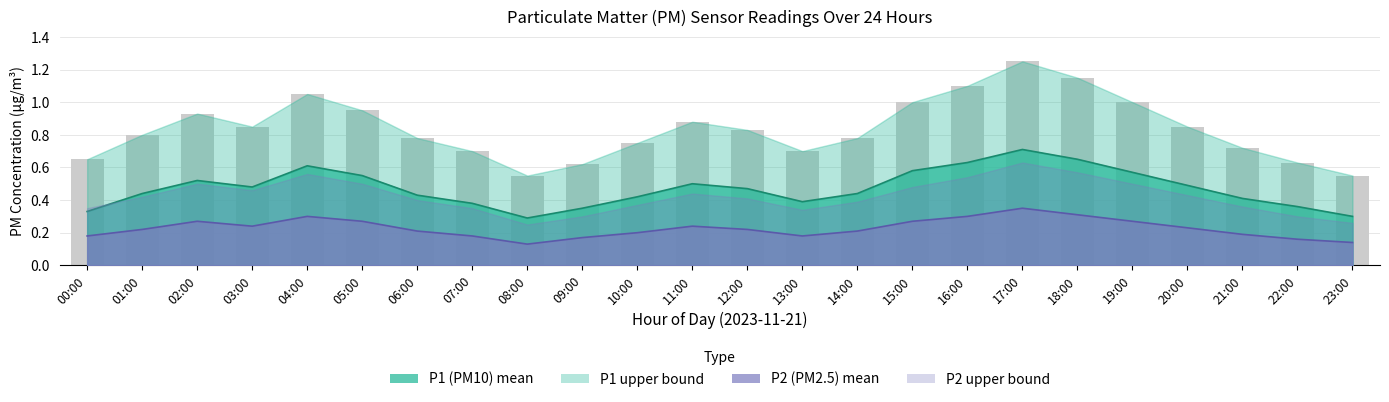

Does the chart contain stacked bars?

No